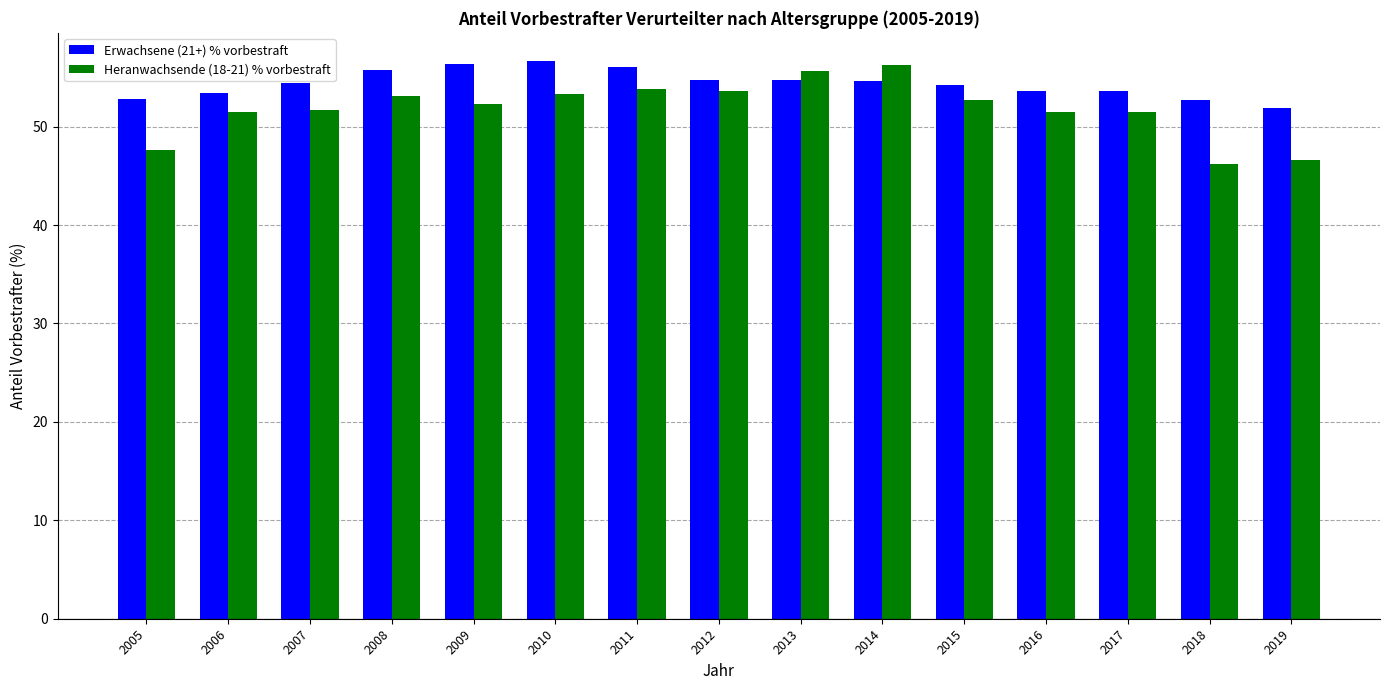

Between 2006 and 2011, which series saw the biggest shift?

Erwachsene (21+) % vorbestraft